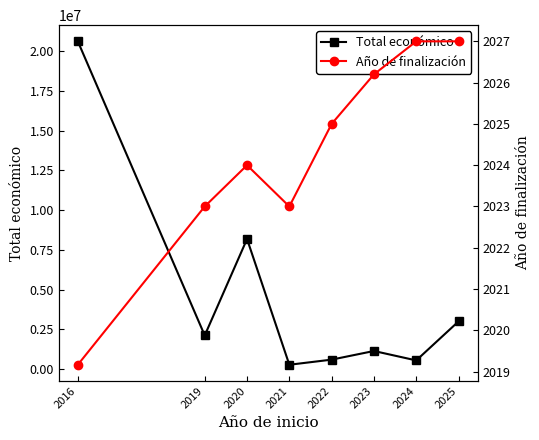

True or false: Año de finalización and Total económico intersect in this chart.

False